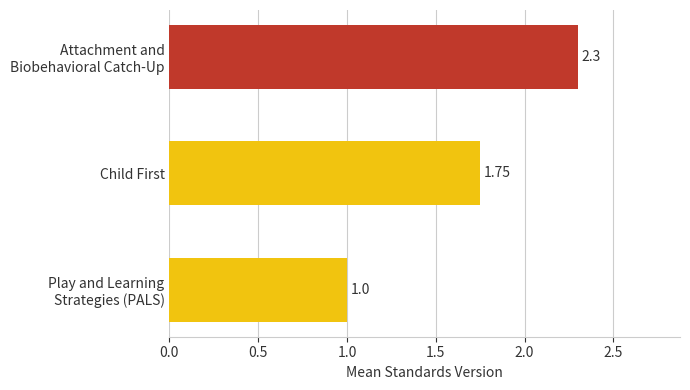

What is the difference between the maximum and minimum values?

1.3